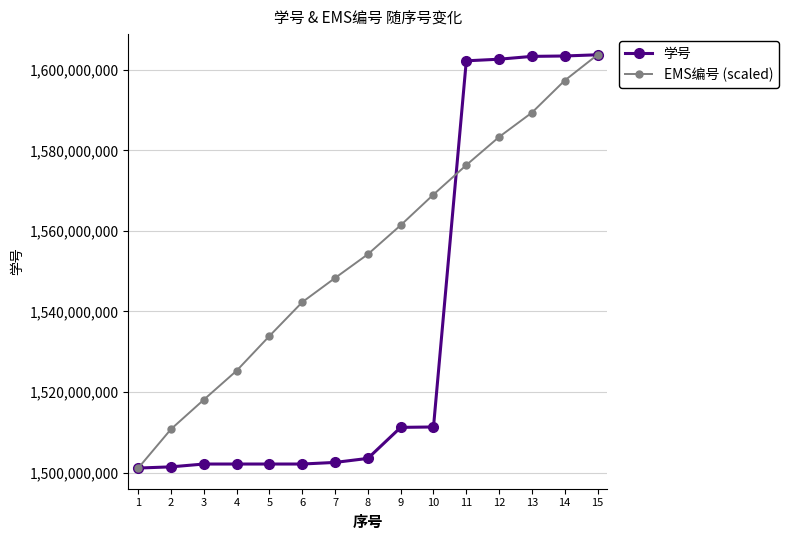

Does the chart have visible grid lines?

Yes